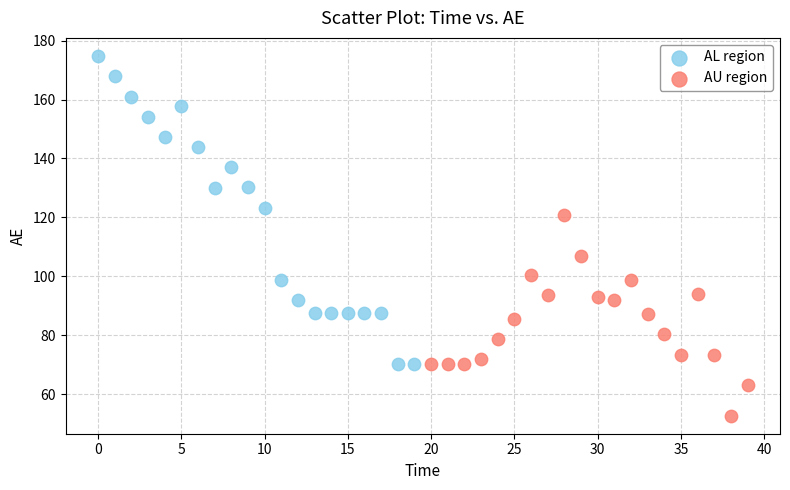

What are all the series names shown in the legend?

AL region, AU region